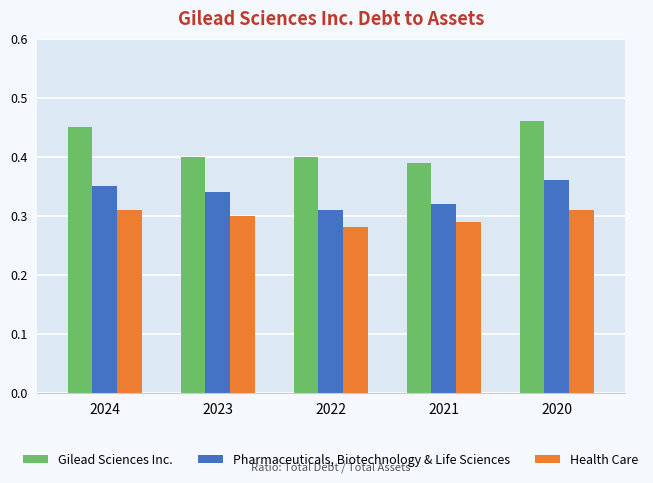

Is the value of Health Care at 2024 greater than the value of Gilead Sciences Inc. at 2024?

No